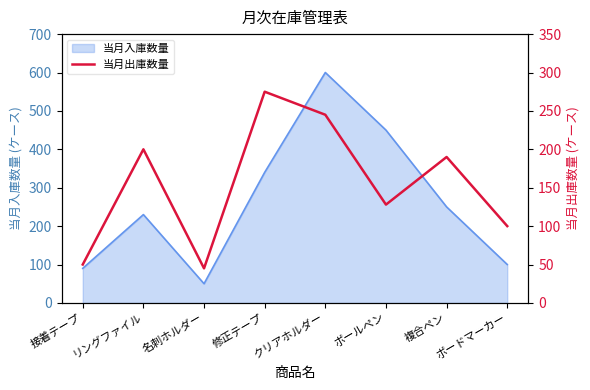

What value does the data have at ボールペン, to the nearest 50?

150